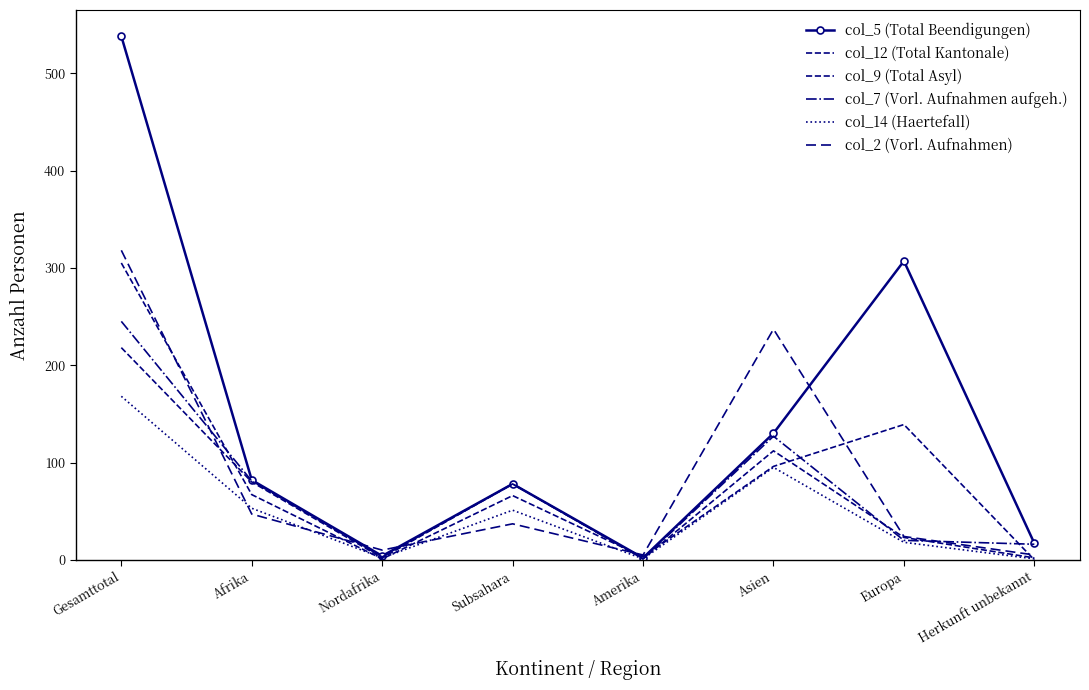

Which category has the lowest value in the col_12 (Total Kantonale) series?

Amerika